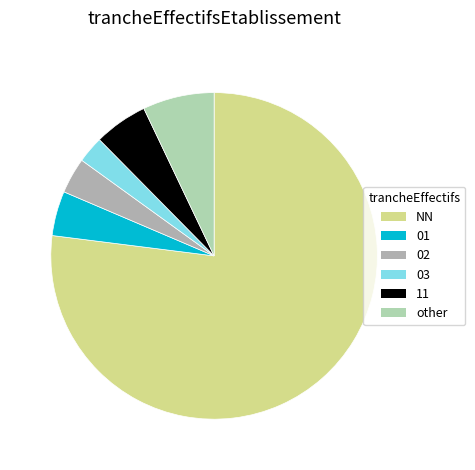

What percentage is NOT represented by 03?

97.3%